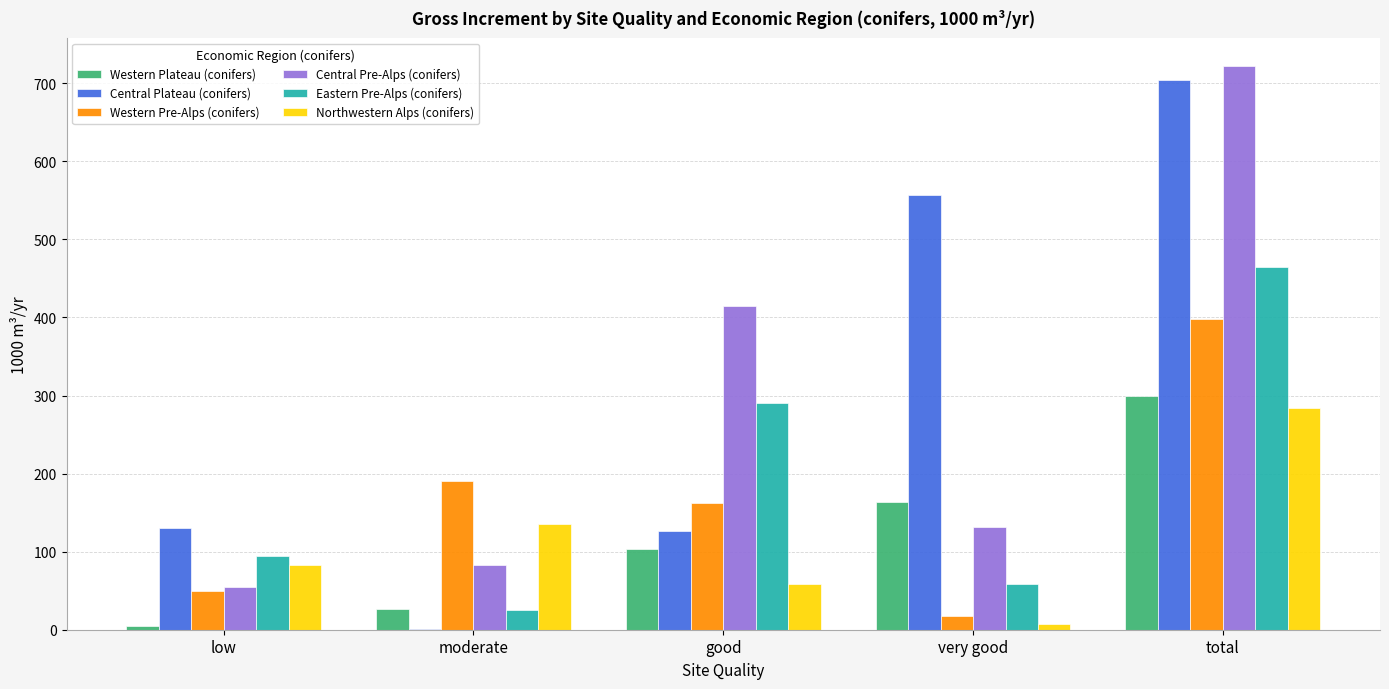

Between low and total, which series saw the biggest shift?

Central Pre-Alps (conifers)